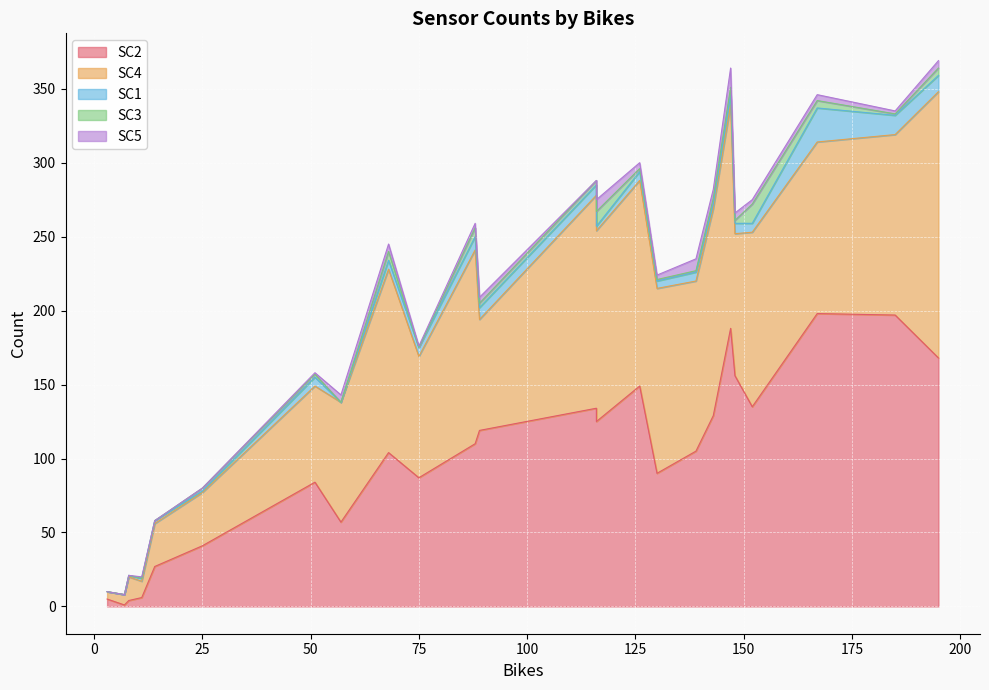

What are all the series names shown in the legend?

SC2, SC4, SC1, SC3, SC5